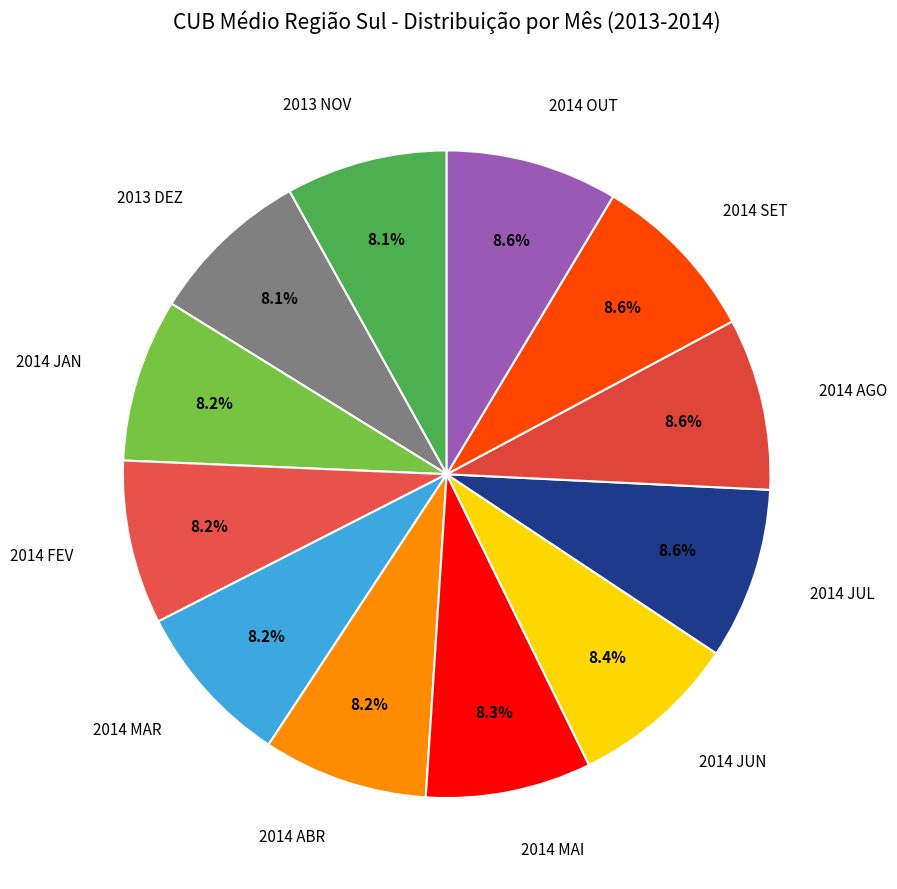

What is the ratio of the value at 2014 JUN to the value at 2014 JUL?

1.0